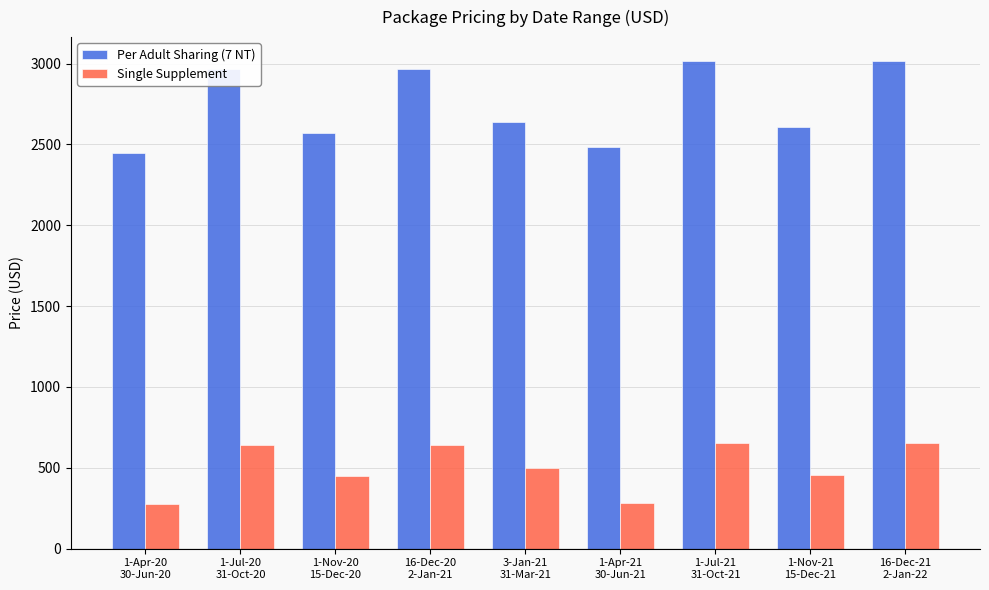

How many data points in Single Supplement are less than 496?

4